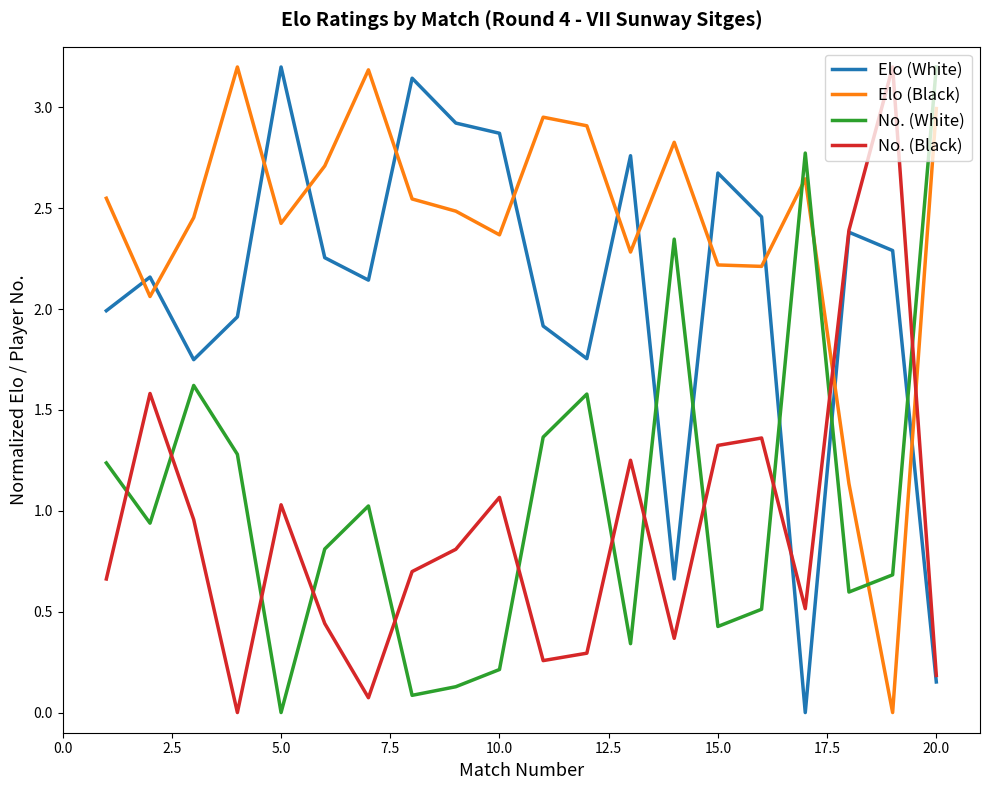

What is the maximum value shown in the chart?

3.2